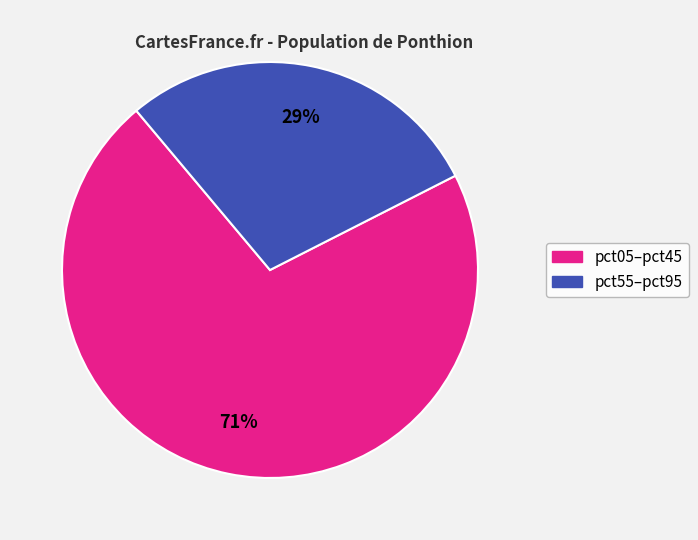

Is there any slice that represents more than half of the pie?

Yes